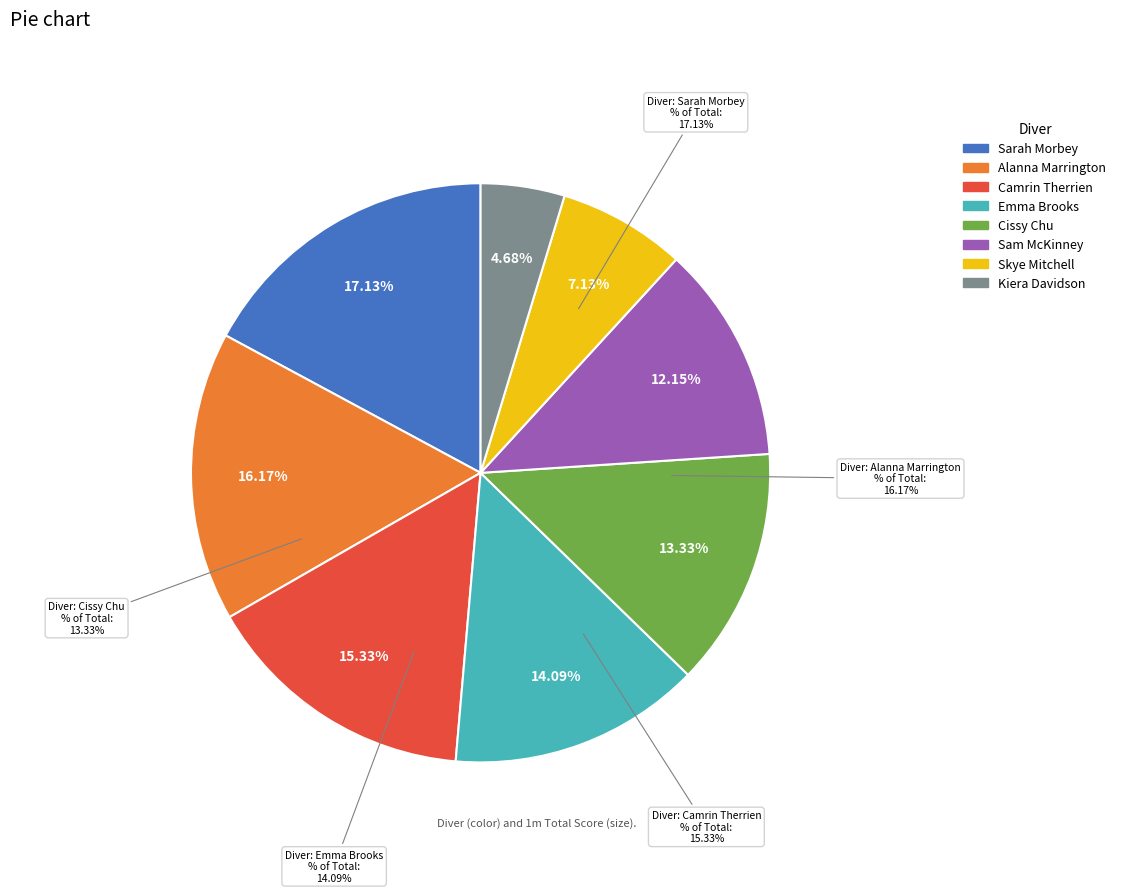

Is it true that Camrin Therrien is 5% of the pie?

False